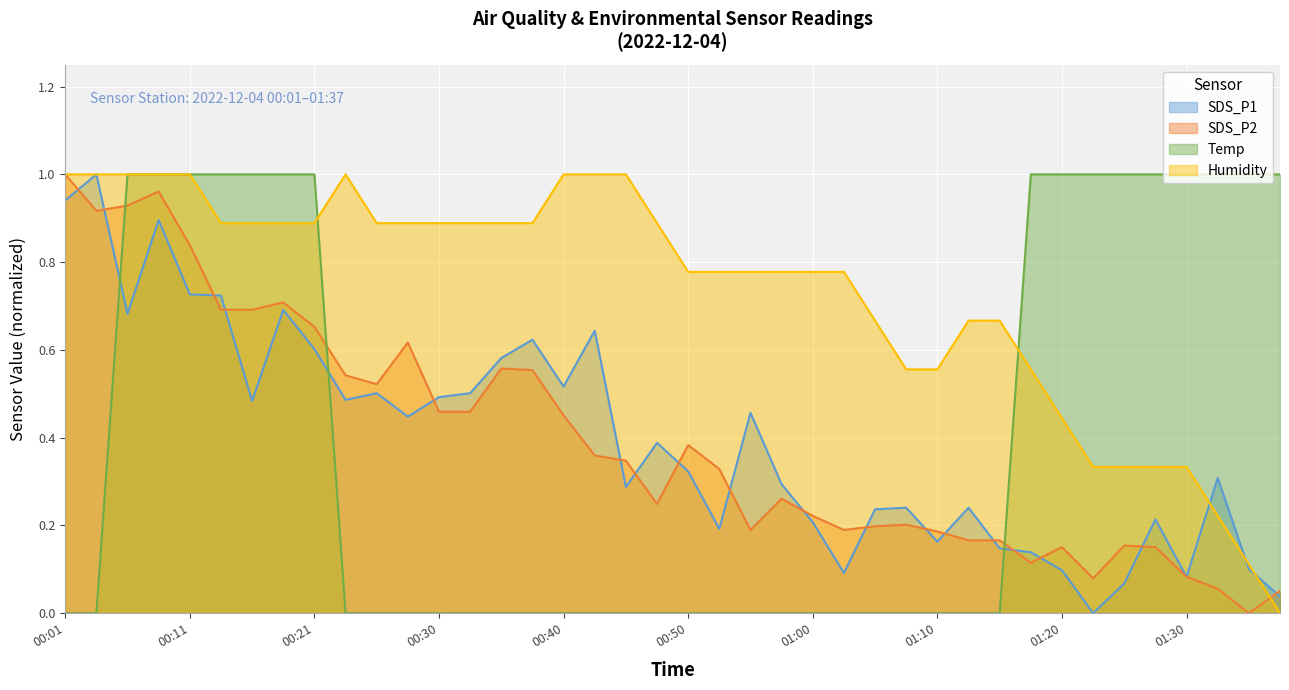

The SDS_P1 series shows 0.7 at 00:11. True or false?

True